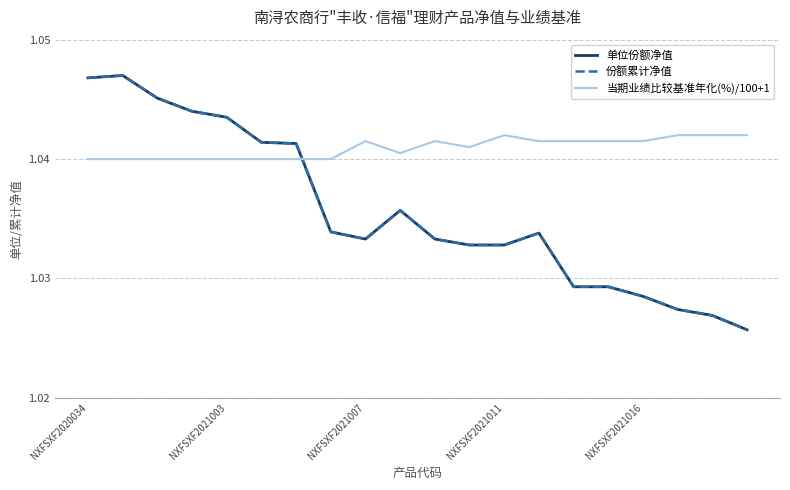

Does the chart have visible grid lines?

Yes